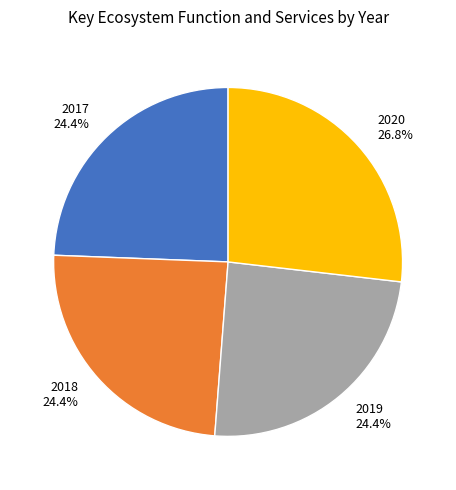

Does any single category account for the majority?

No